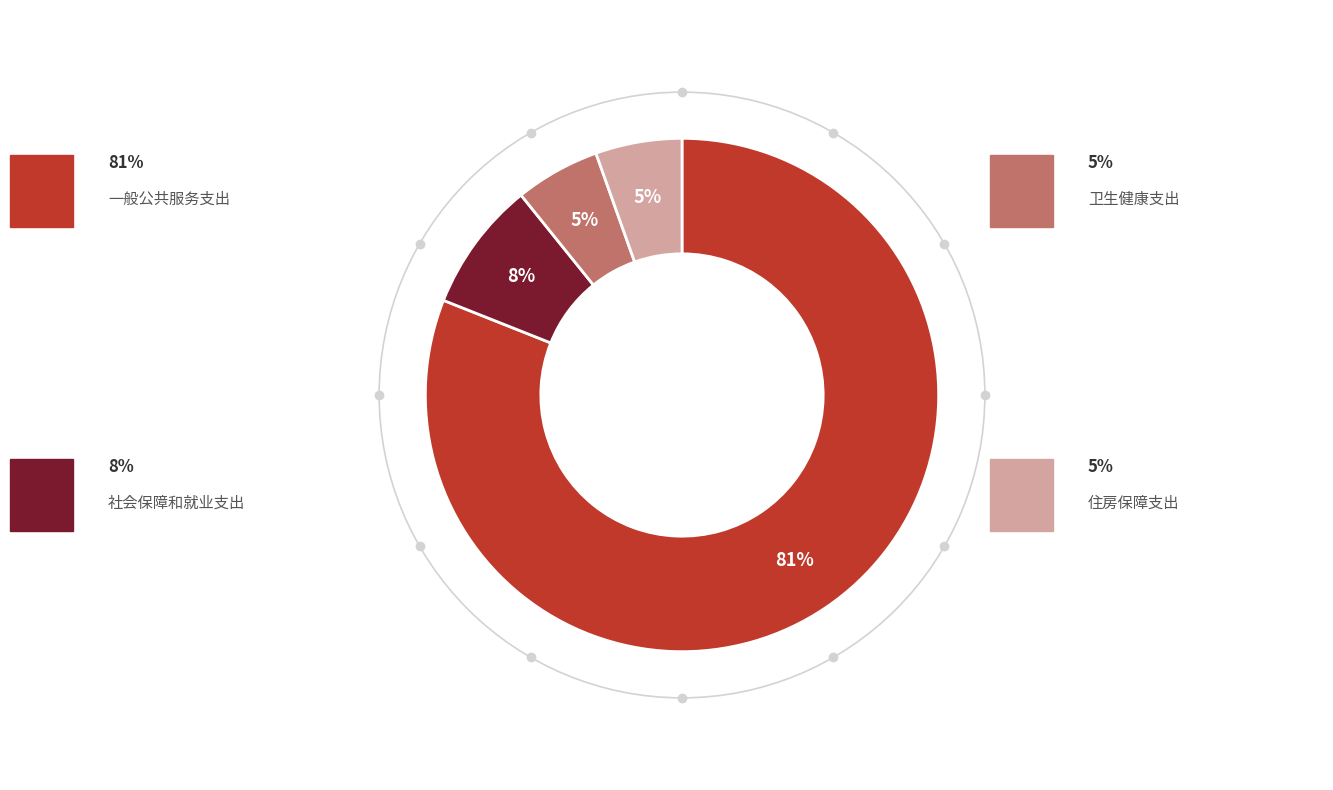

Is there any slice that represents more than half of the pie?

Yes